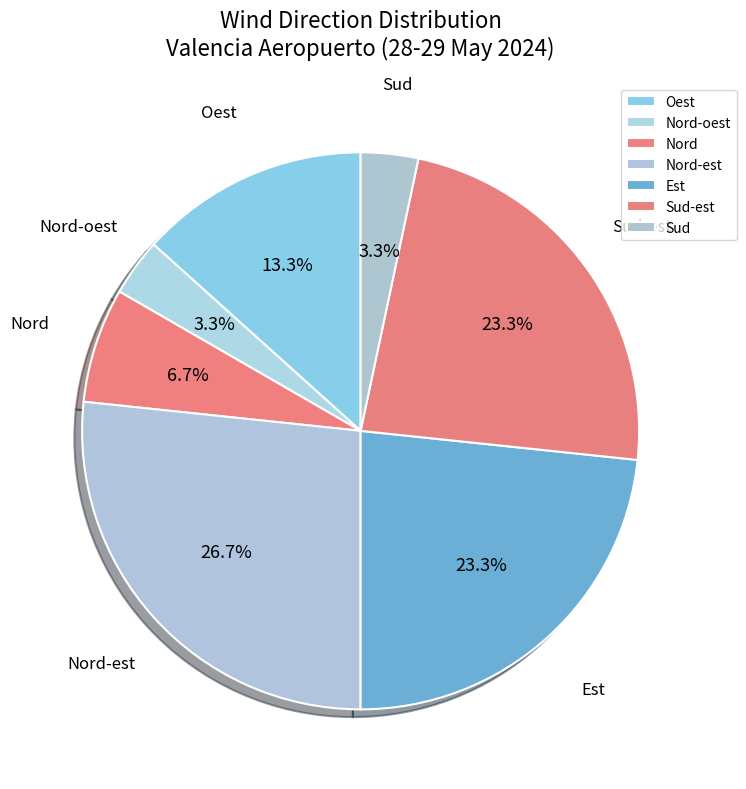

To the nearest percent, what is the combined percentage of Nord and Sud-est?

30%